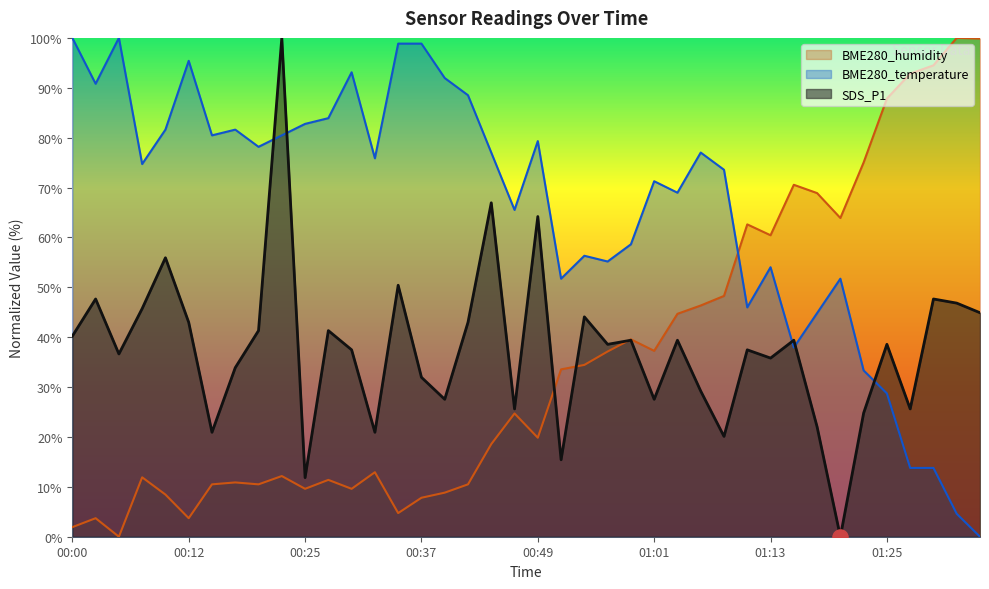

What are all the series names shown in the legend?

BME280_humidity, BME280_temperature, SDS_P1